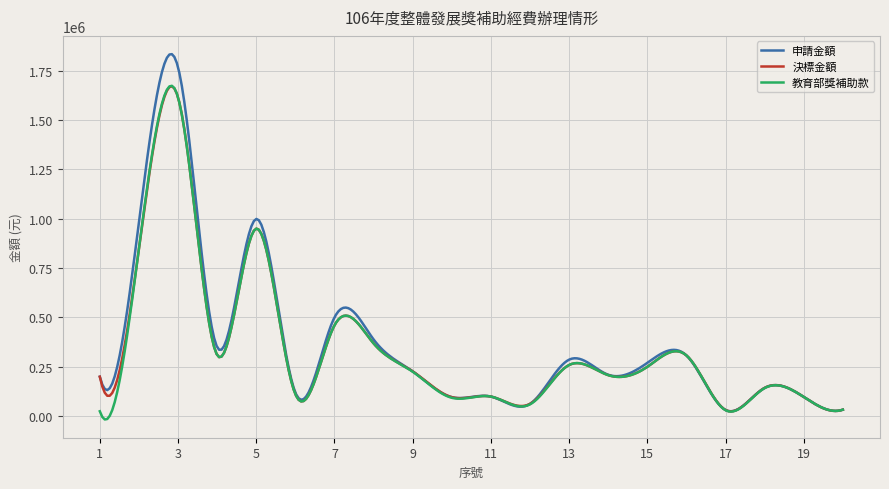

What is the difference between the maximum and minimum values in the 教育部獎補助款 series?

1689981.2